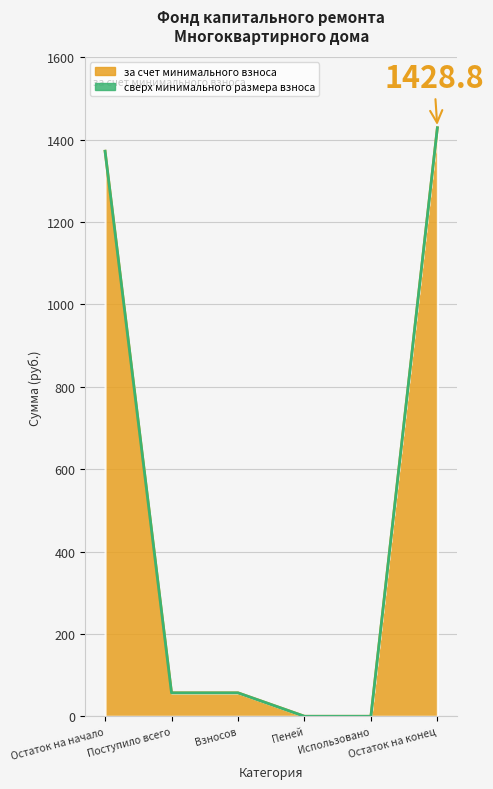

The chart shows a value of 77.7 at Взносов. True or false?

False